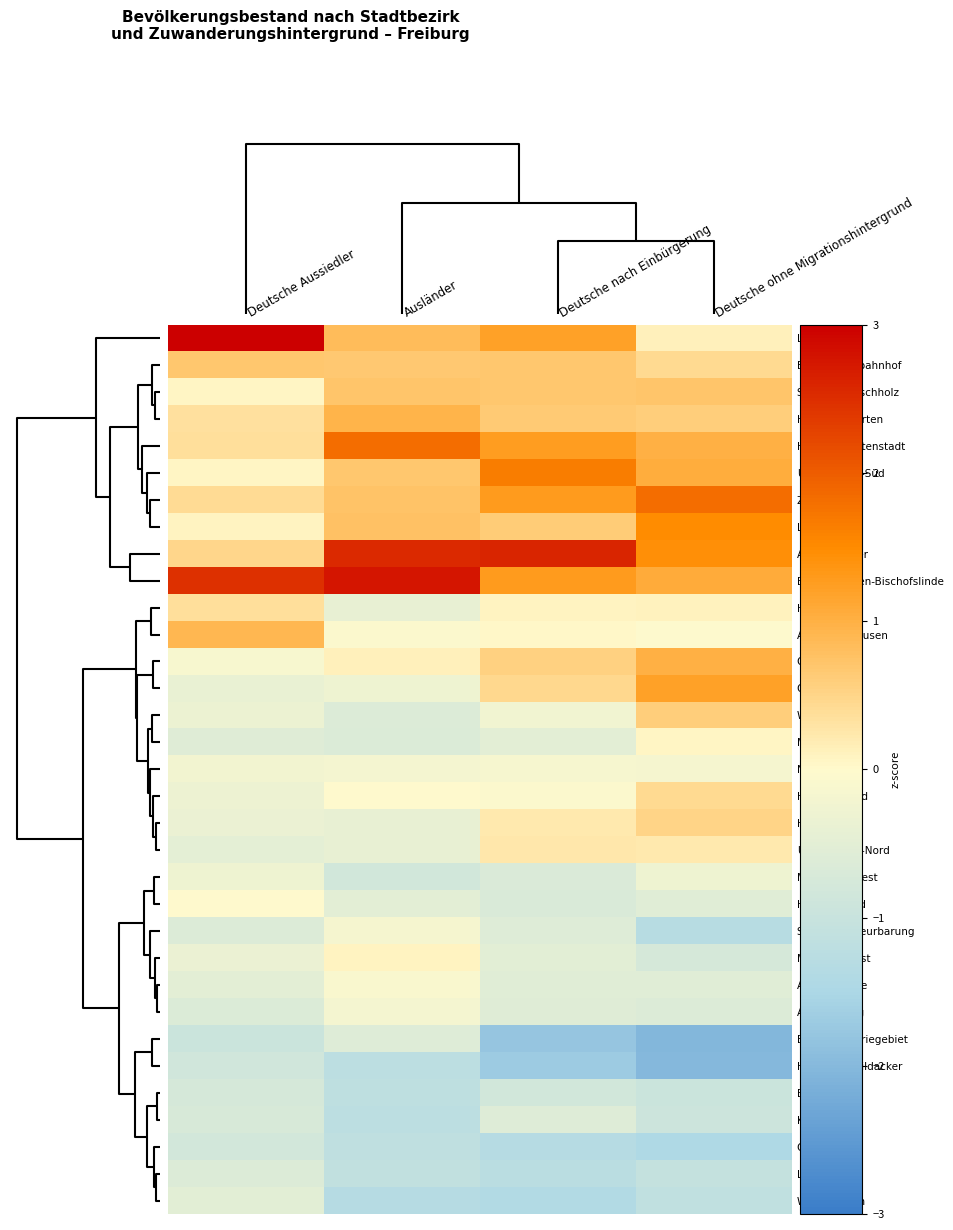

At Deutsche nach Einbürgerung, list the series in order from smallest to largest.

Brühl-Industriegebiet, Haslach-Schildacker, Waltershofen, Günterstal, Lehen, Ebnet, Haslach-Haid, Mooswald-West, Stühlinger-Beurbarung, Kappel, Altstadt-Ring, Altstadt-Mitte, Mooswald-Ost, Mittelwiehre, Waldsee, Neuburg, Herdern-Nord, Alt-Betzenhausen, Hochdorf, Herdern-Süd, Unterwiehre-Nord, Oberwiehre, Oberau, Littenweiler, Haslach-Egerten, Brühl-Güterbahnhof, Stühlinger-Eschholz, Landwasser, Haslach-Gartenstadt, Betzenhausen-Bischofslinde, Zähringen, Unterwiehre-Süd, Alt-Stühlinger